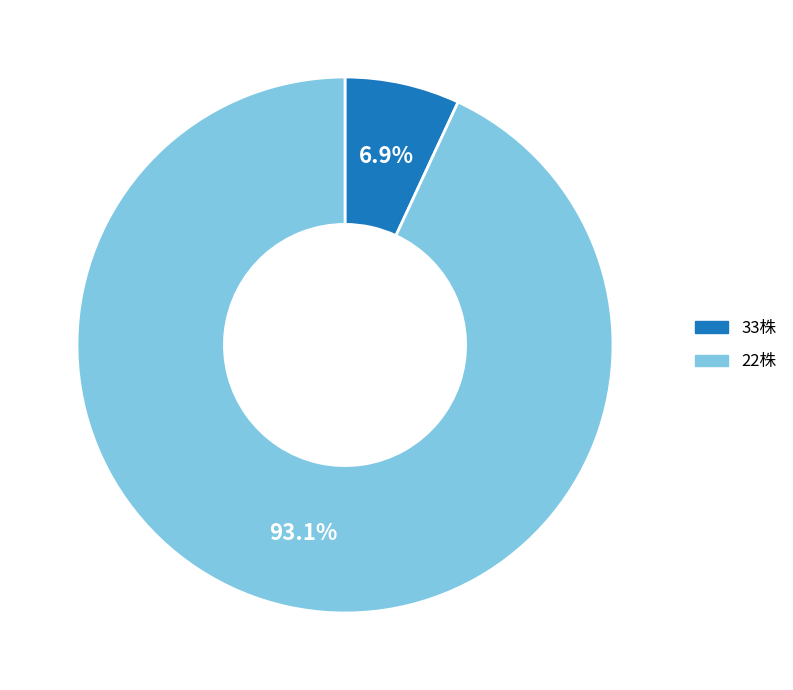

Is there a majority slice in this chart?

Yes